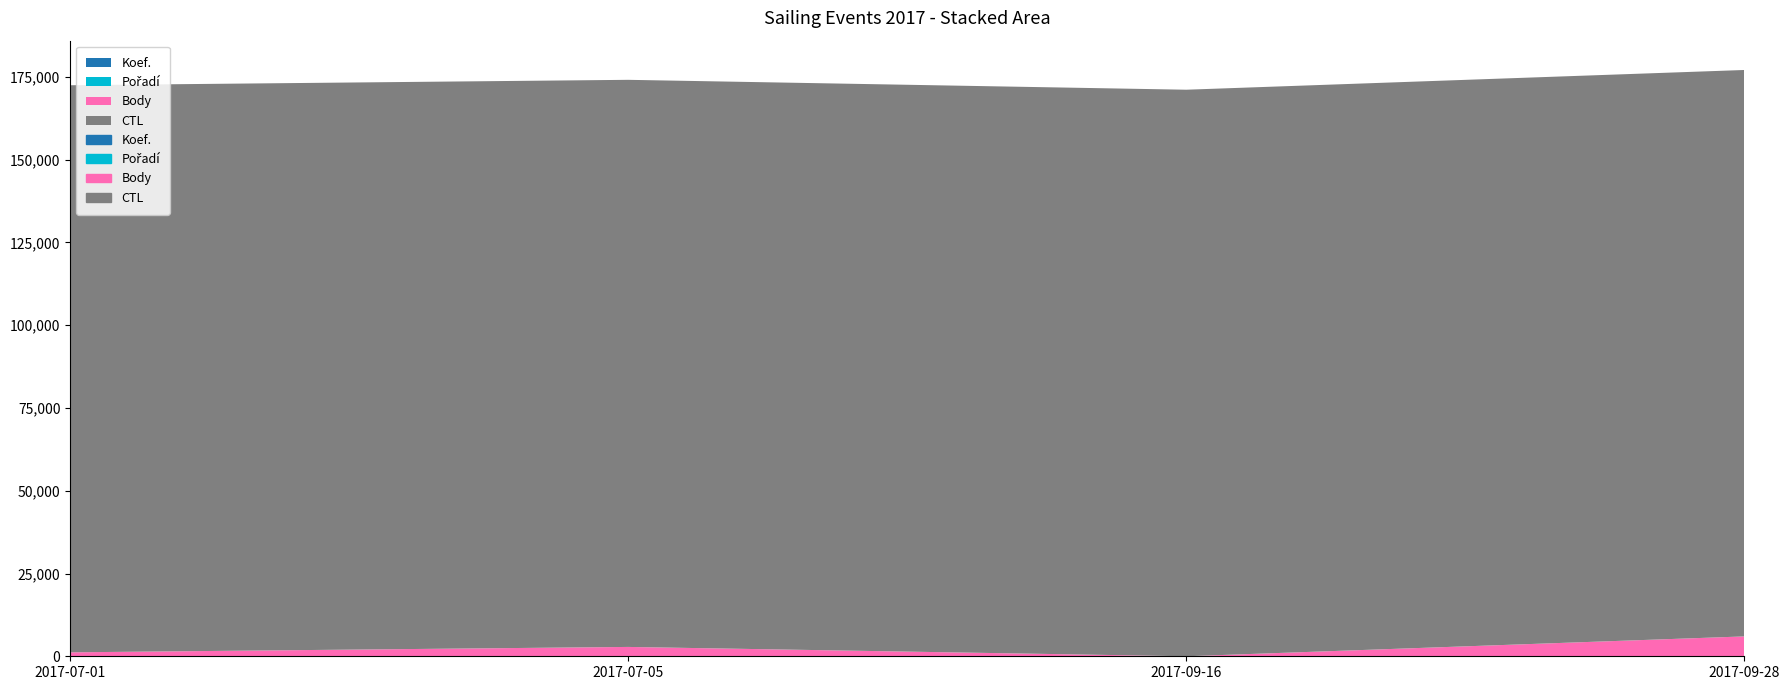

What is the difference between the maximum and minimum values in the Body series?

5987